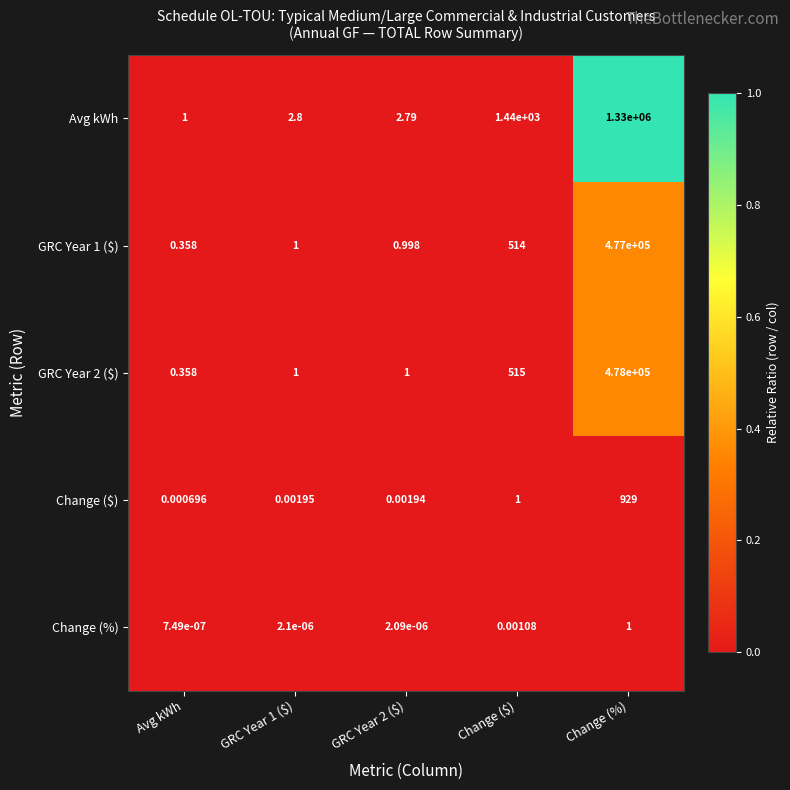

Which series has the largest total across all categories?

Avg kWh